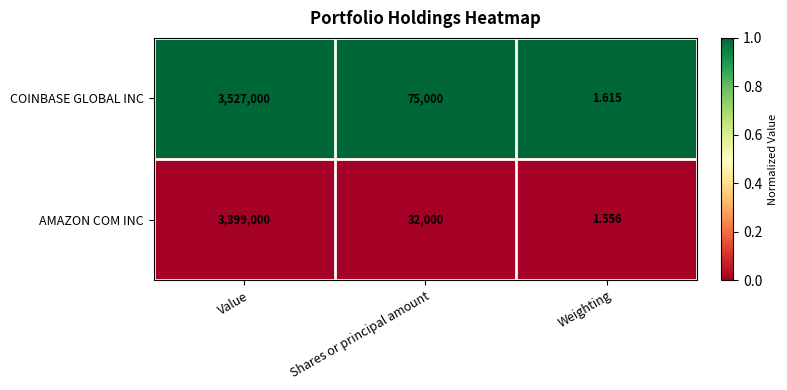

Which category has the highest value in the AMAZON COM INC series?

Value